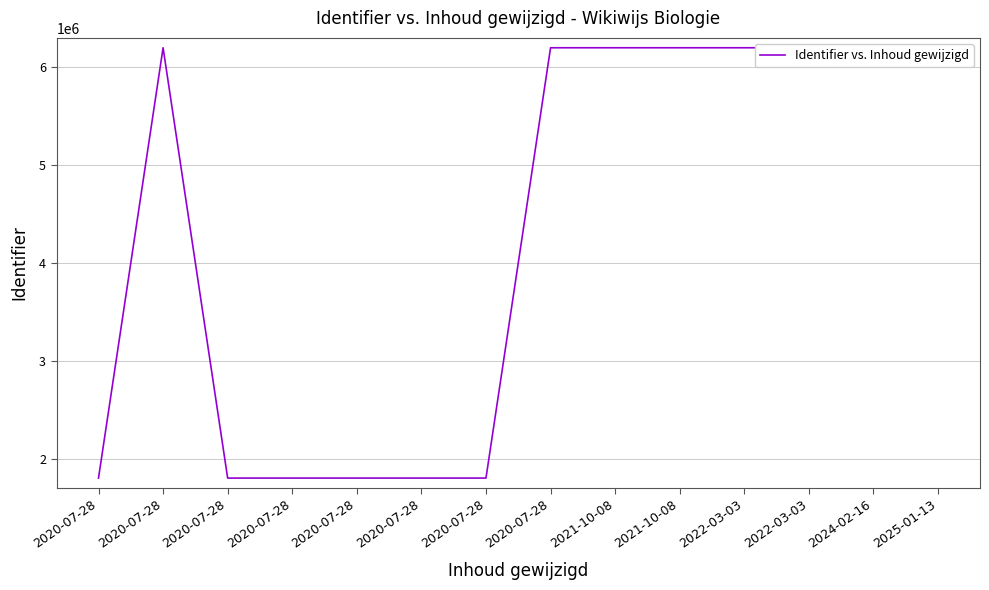

Does the chart have visible grid lines?

Yes